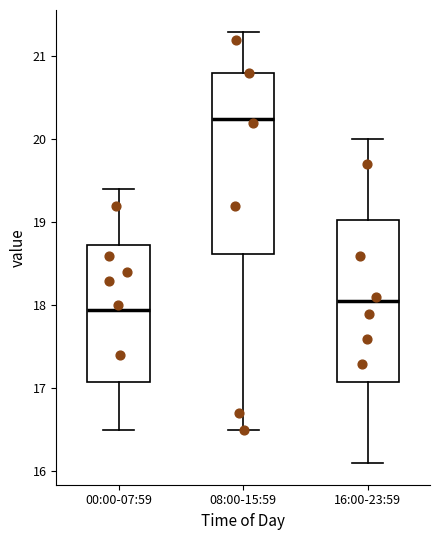

Where does the upper whisker of the box for 08:00-15:59 end on the y-axis? The values are not printed on the chart, so give them approximately, as read against the axis.

21.3